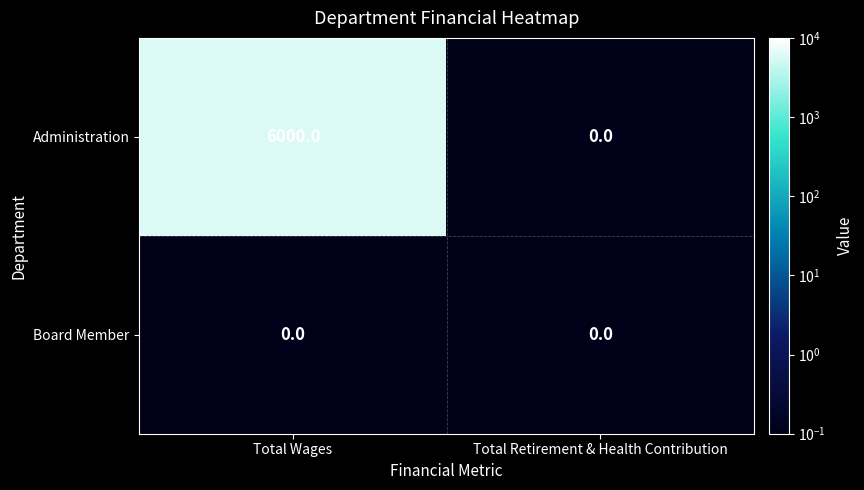

At which category does the chart reach its peak across all series?

Total Wages